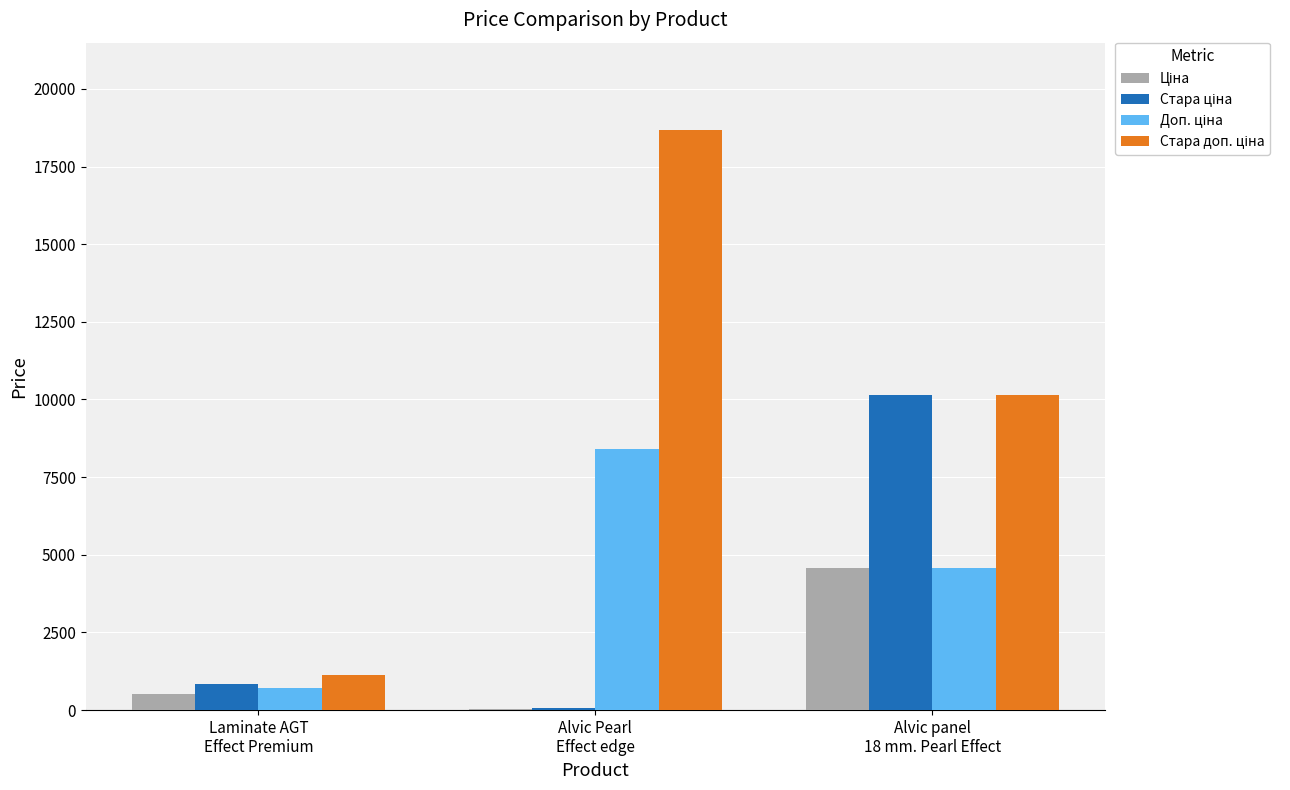

How many groups of bars are there?

3